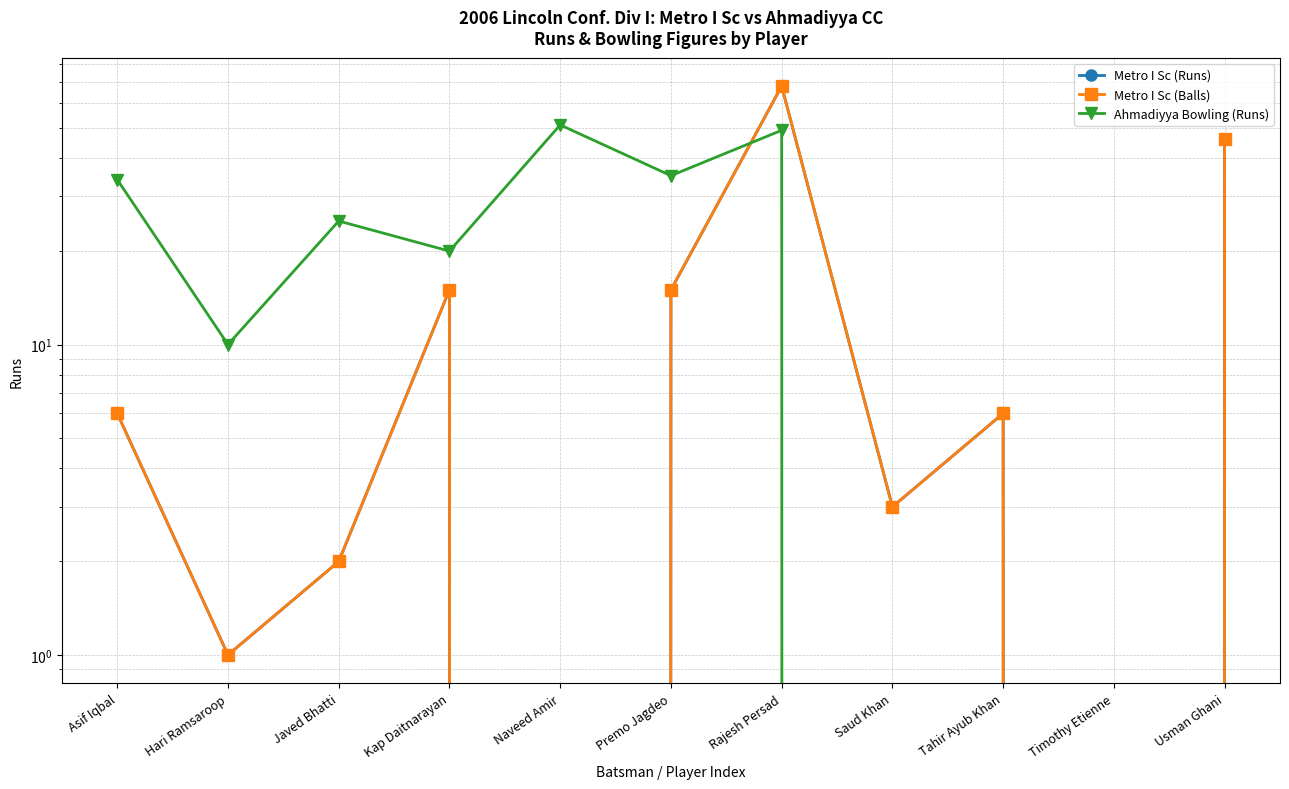

What is the difference between the highest and lowest values at Tahir Ayub Khan?

6